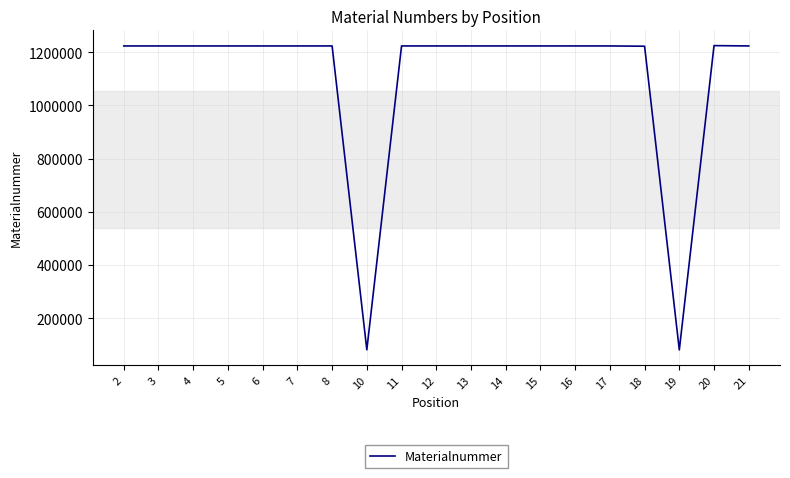

How many lines are shown in the chart?

1